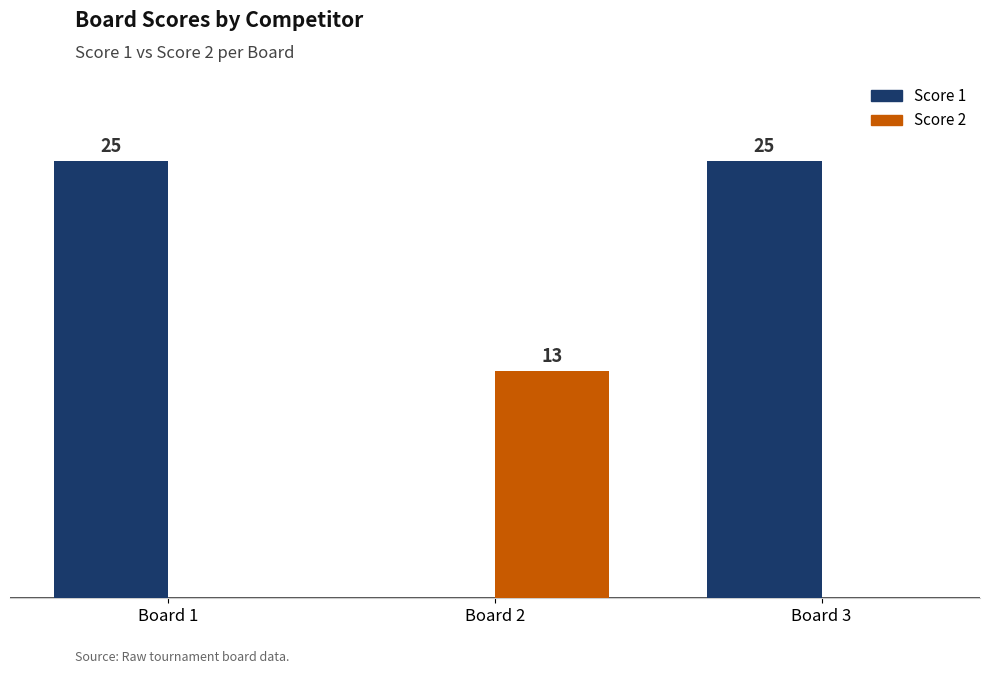

Is the value of Score 2 at Board 2 greater than the value of Score 1 at Board 1?

No